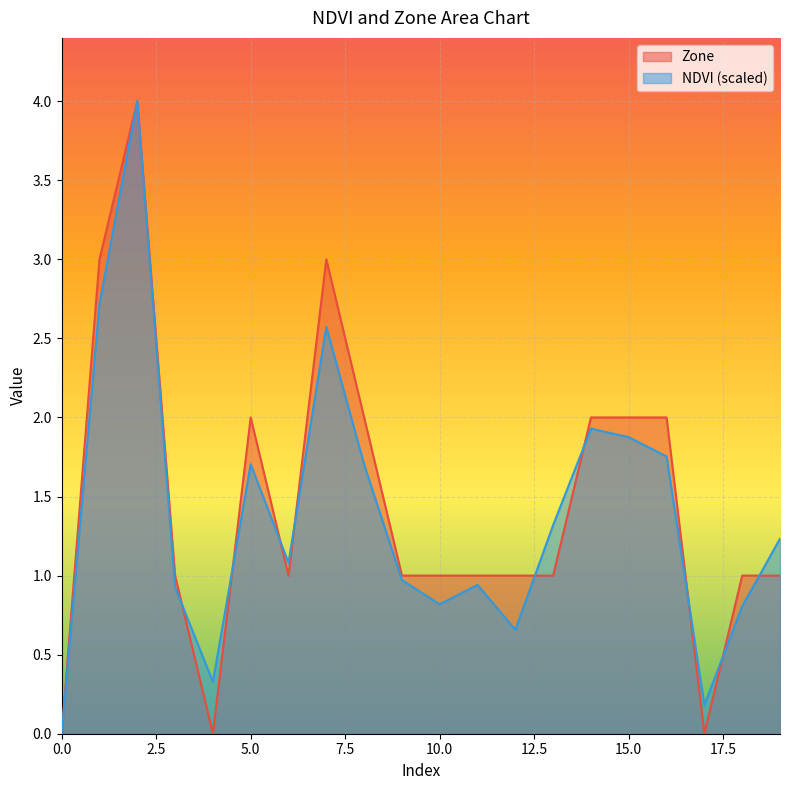

Reading left to right, extract all data points from this chart.

NDVI: 0.0	2.7	4.0	0.9	0.3	1.7	1.1	2.6	1.7	1.0	0.8	0.9	0.7	1.3	1.9	1.9	1.8	0.2	0.8	1.2
Zone: 0.0	3.0	4.0	1.0	0.0	2.0	1.0	3.0	2.0	1.0	1.0	1.0	1.0	1.0	2.0	2.0	2.0	0.0	1.0	1.0